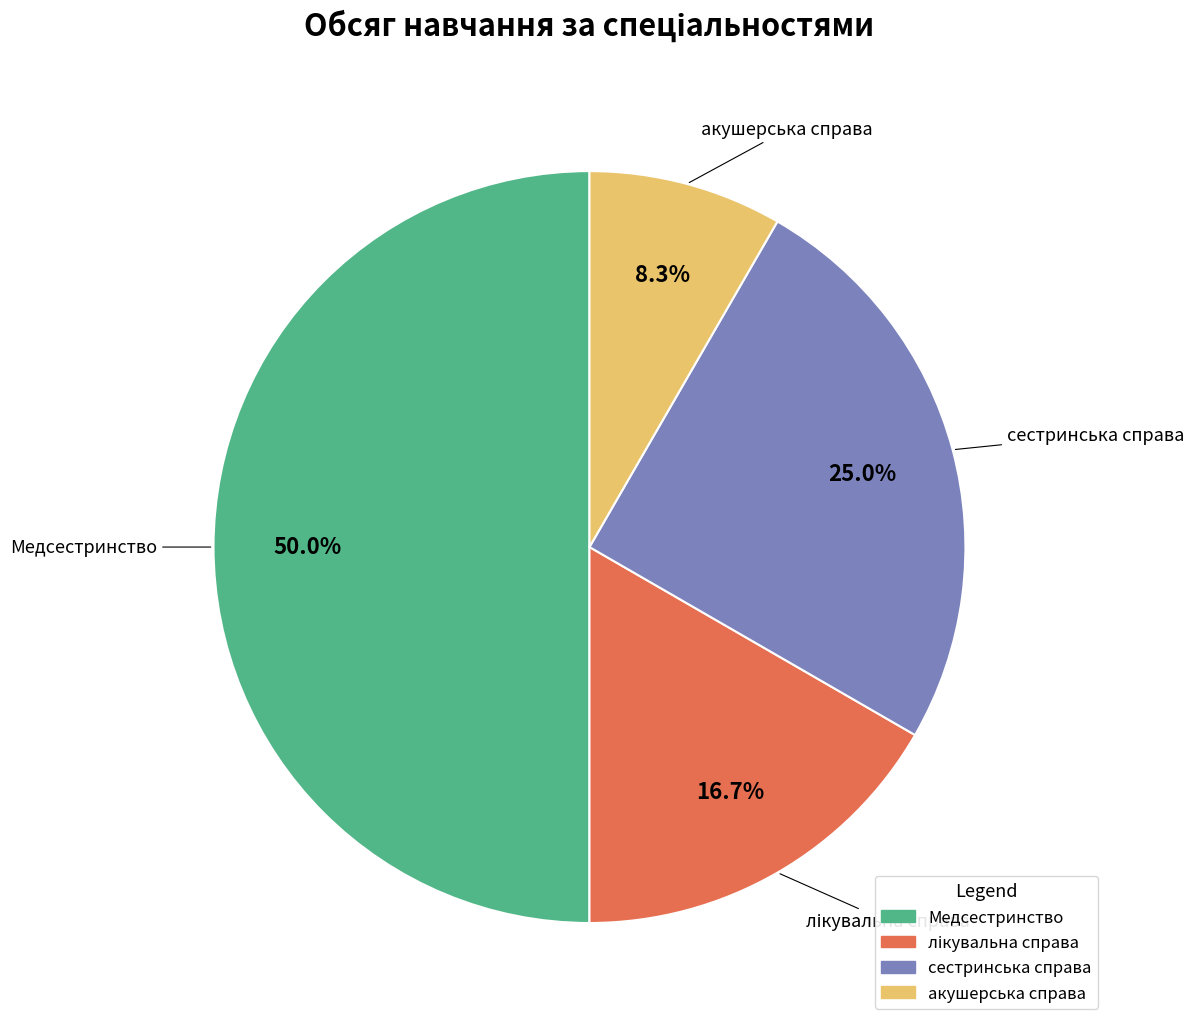

Which slice is the largest?

Медсестринство